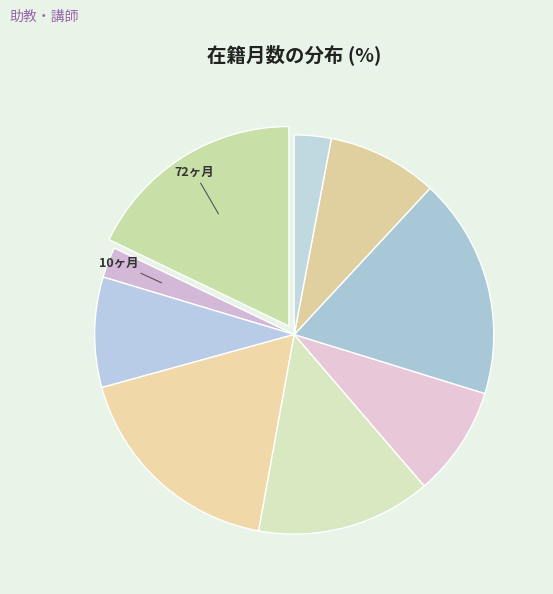

Count the number of slices in the pie.

9